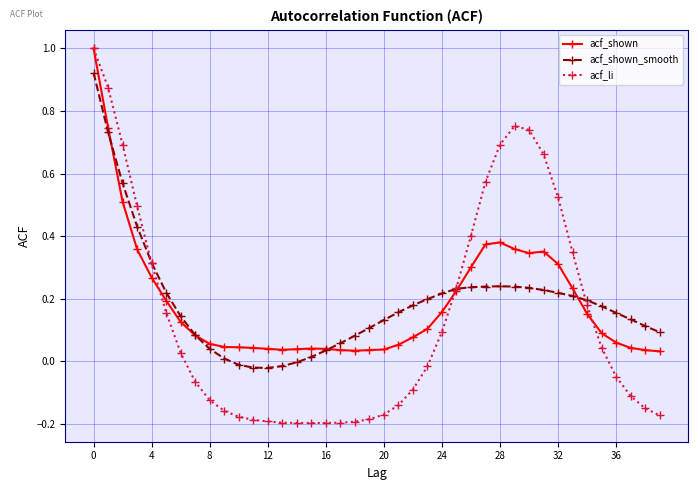

After their last crossing, which series has the higher values: acf_shown_smooth or acf_li?

acf_shown_smooth